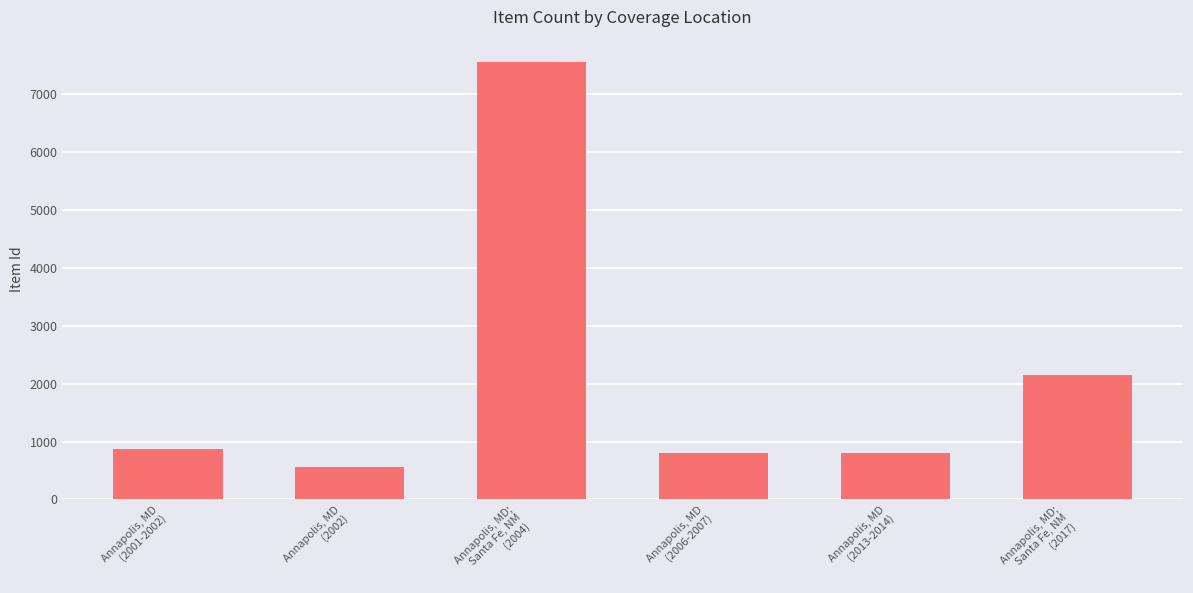

What is the change in value from Annapolis, MD
(2001-2002) to Annapolis, MD
(2013-2014)?

-68